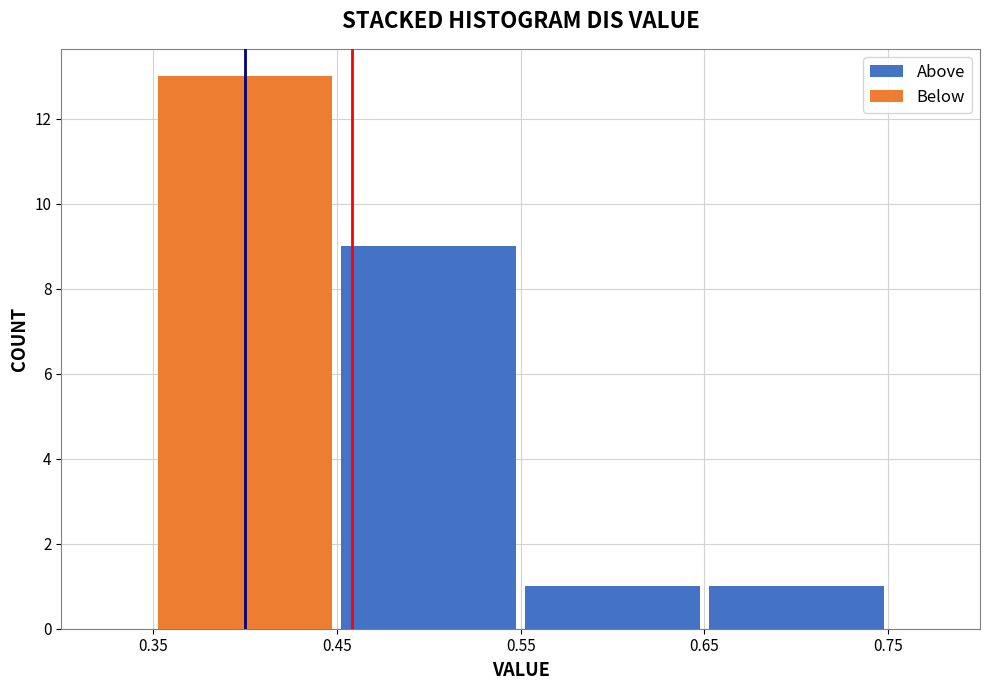

Which range on the x-axis has the tallest stacked bar (by total height)?

0.35 to 0.45